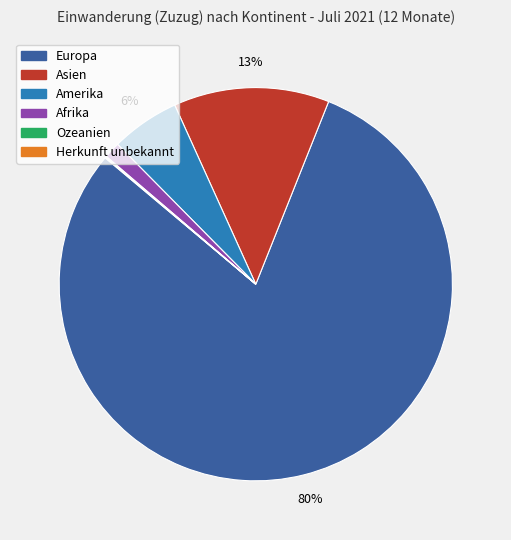

Which has a higher value, Afrika or Amerika?

Amerika